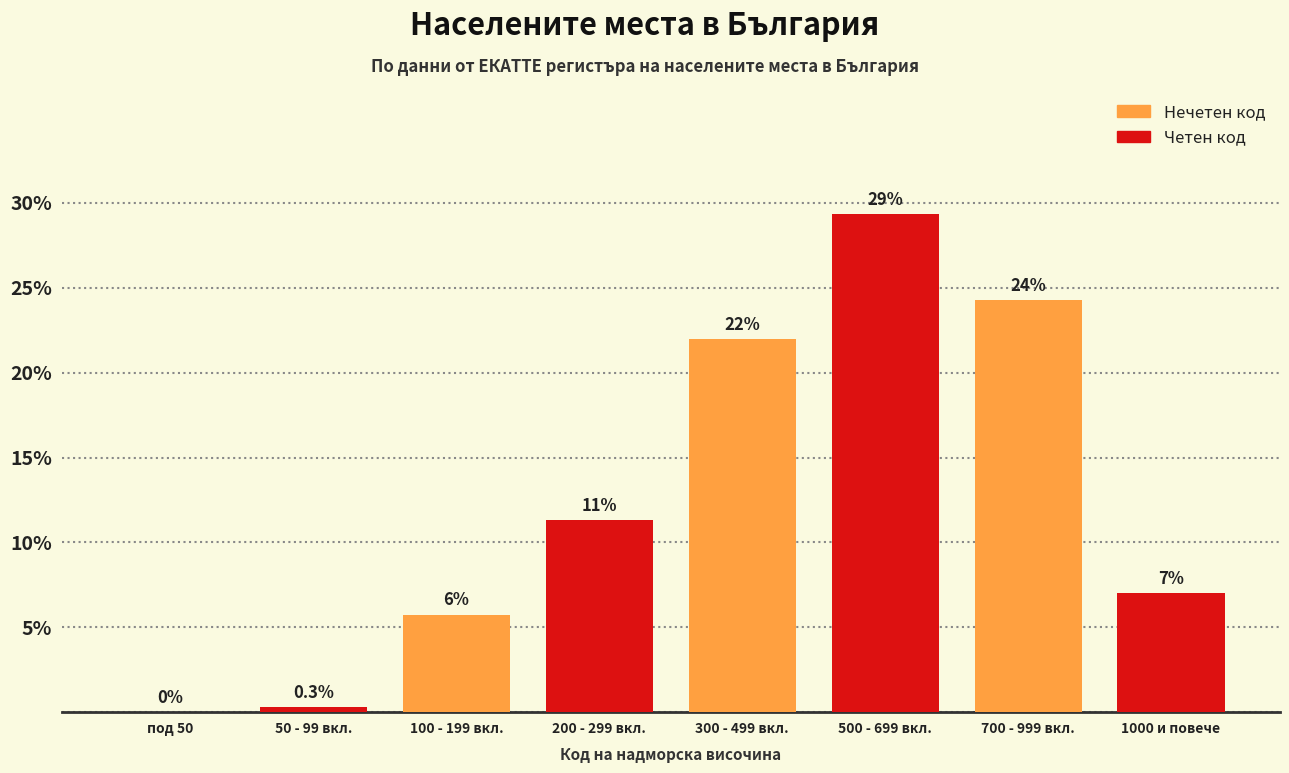

At which label is the value closest to 14?

200 - 299 вкл.